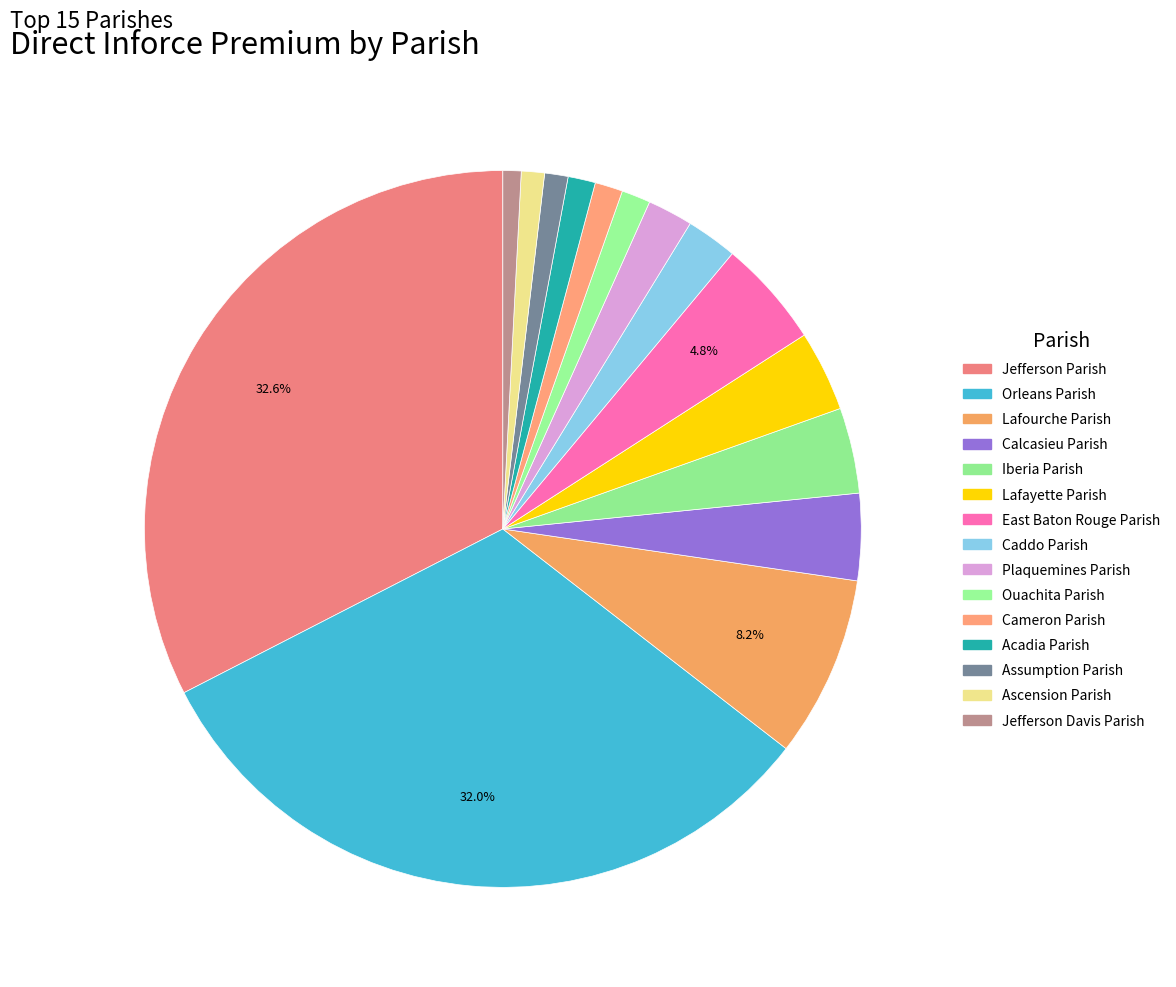

Is it true that Orleans Parish is 45% of the pie?

False